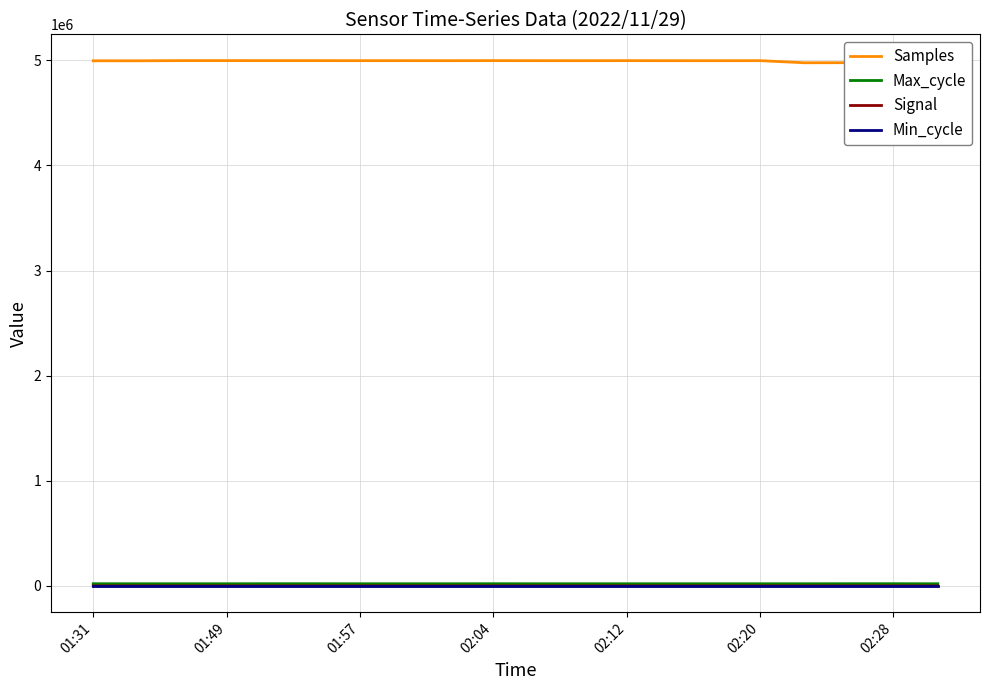

True or false: Samples and Max_cycle cross at least once.

False